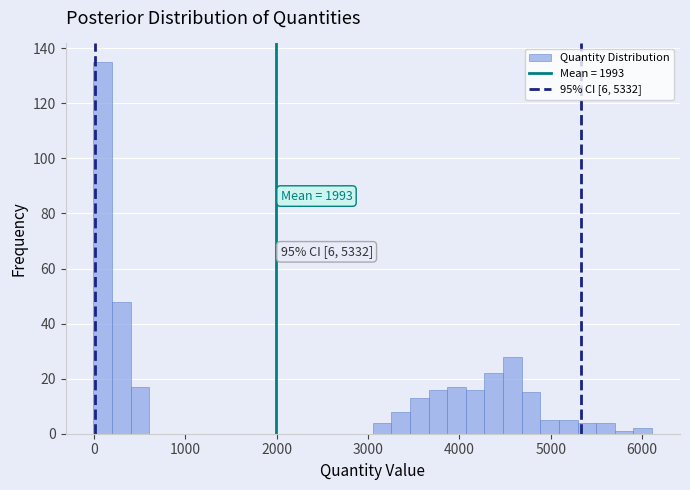

Read against the x-axis, roughly where is the centre of the tallest bar?

100